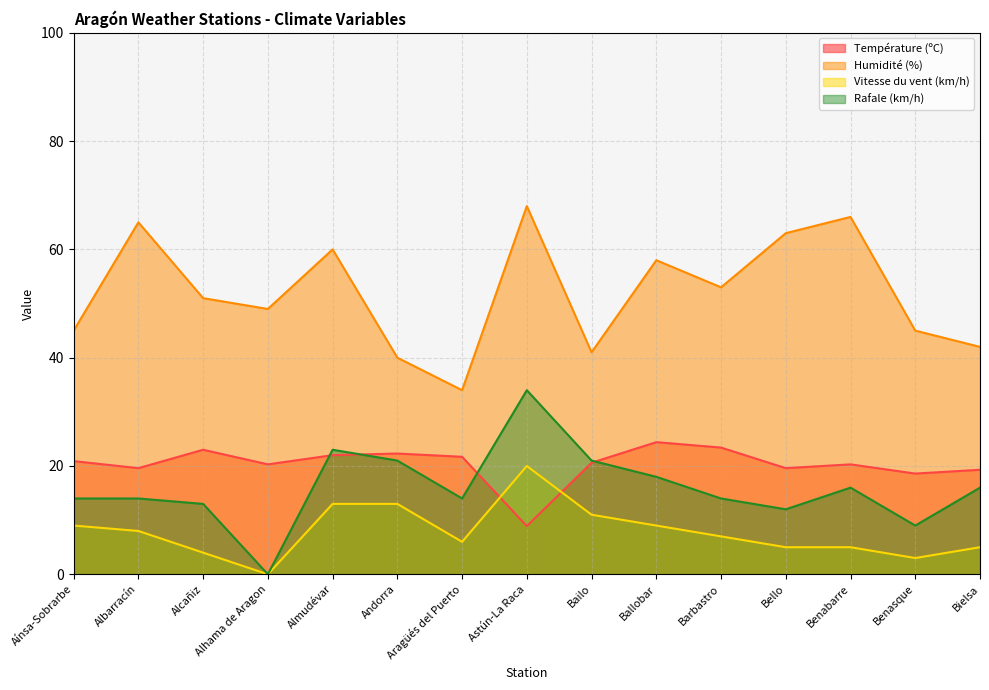

How many lines are shown in the chart?

4